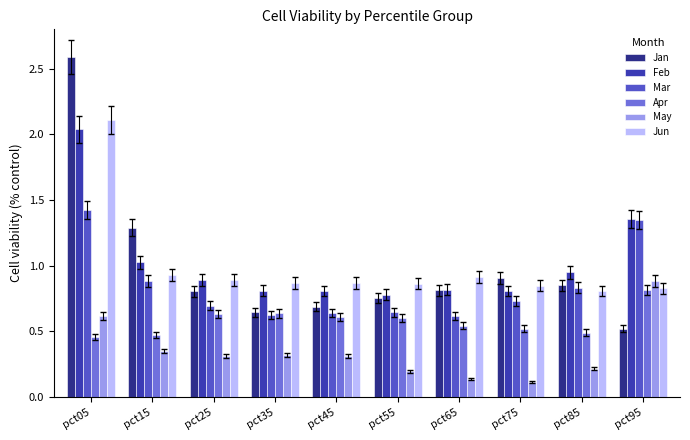

Is it true that Jun equals 0.8 at pct75?

True